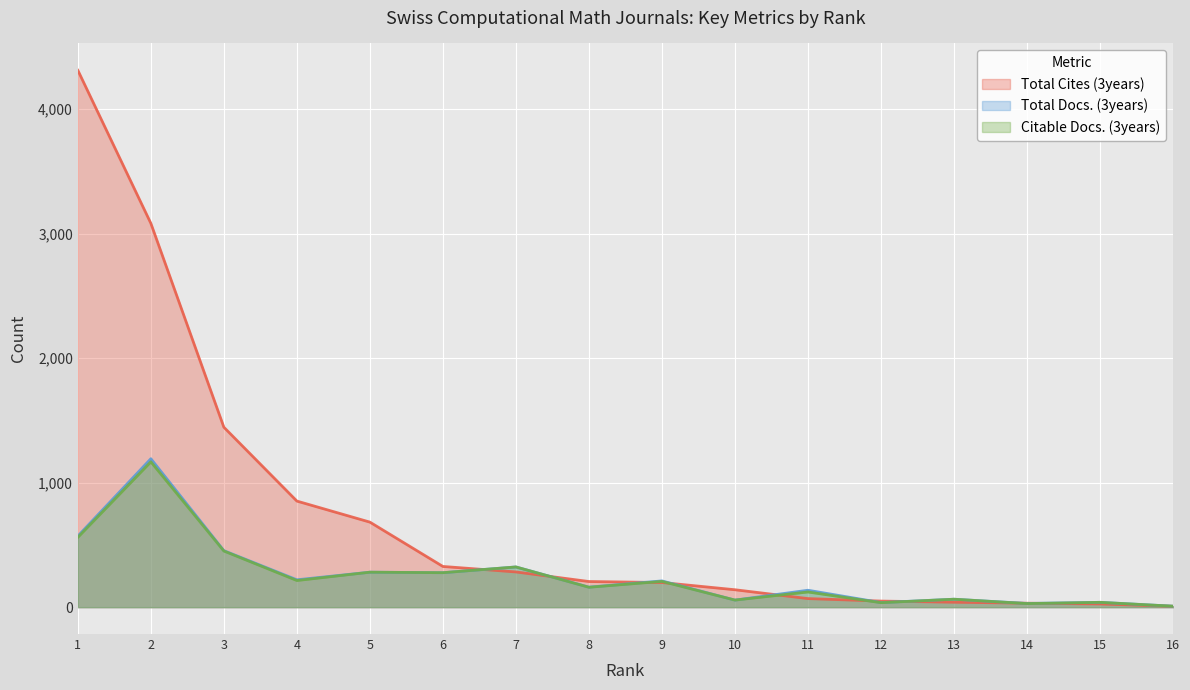

What is the value of the Citable Docs. (3years) point at the 3rd from the left?

451